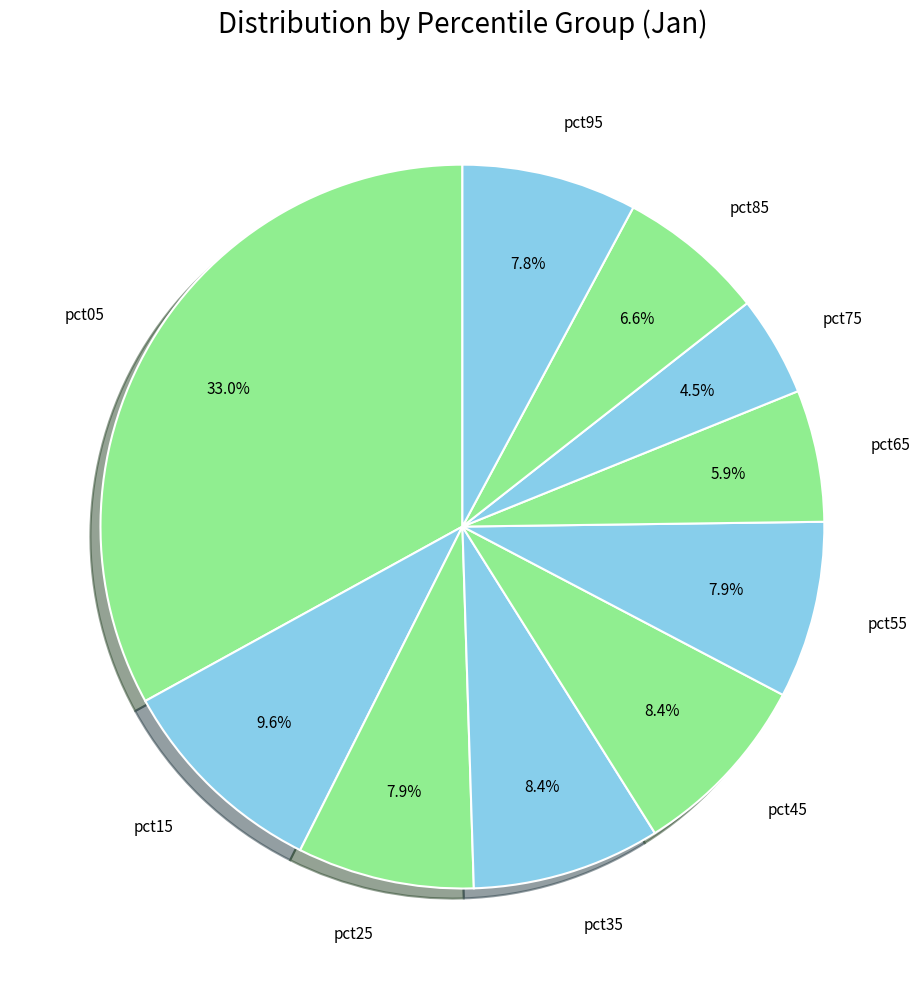

Which has a higher value, pct95 or pct05?

pct05